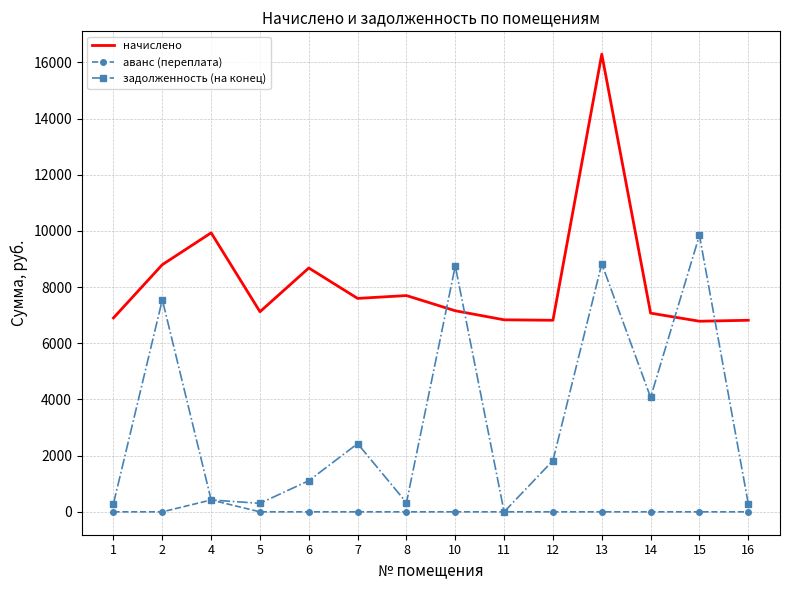

What is the difference between the maximum and minimum values in the начислено series?

9504.6